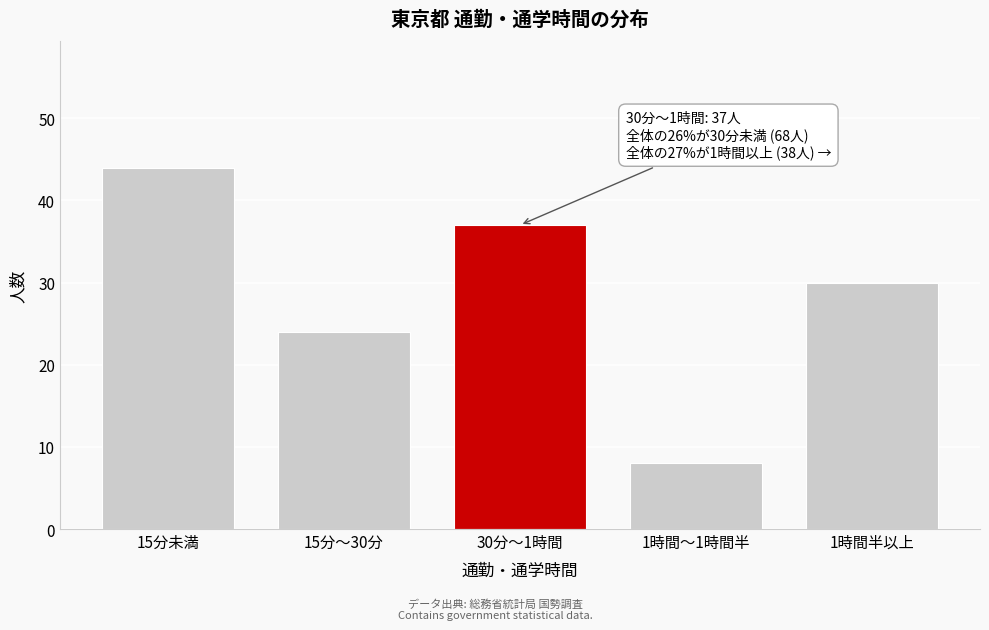

Reading right to left, list all the values displayed in this chart.

1時間半以上=30	1時間～1時間半=8	30分～1時間=37	15分～30分=24	15分未満=44